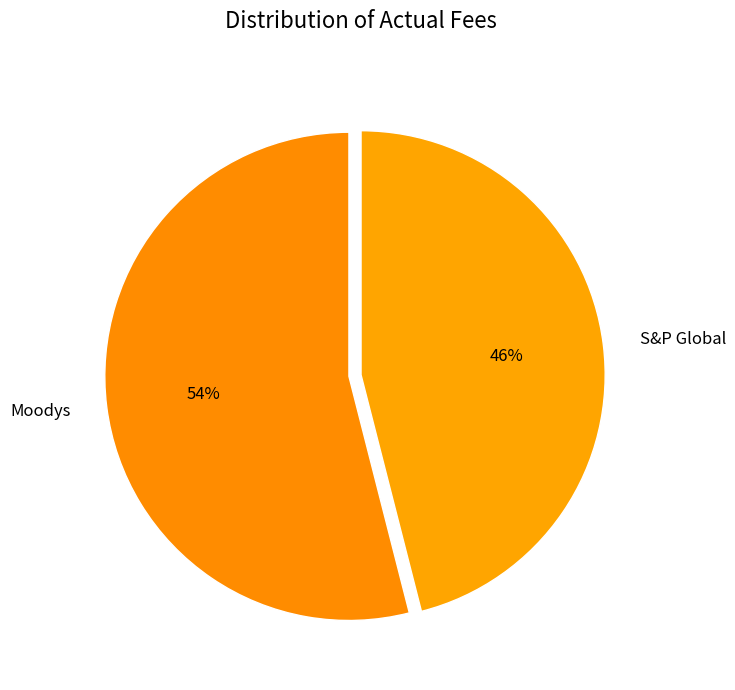

Is it true that S&P Global is 46% of the pie?

True